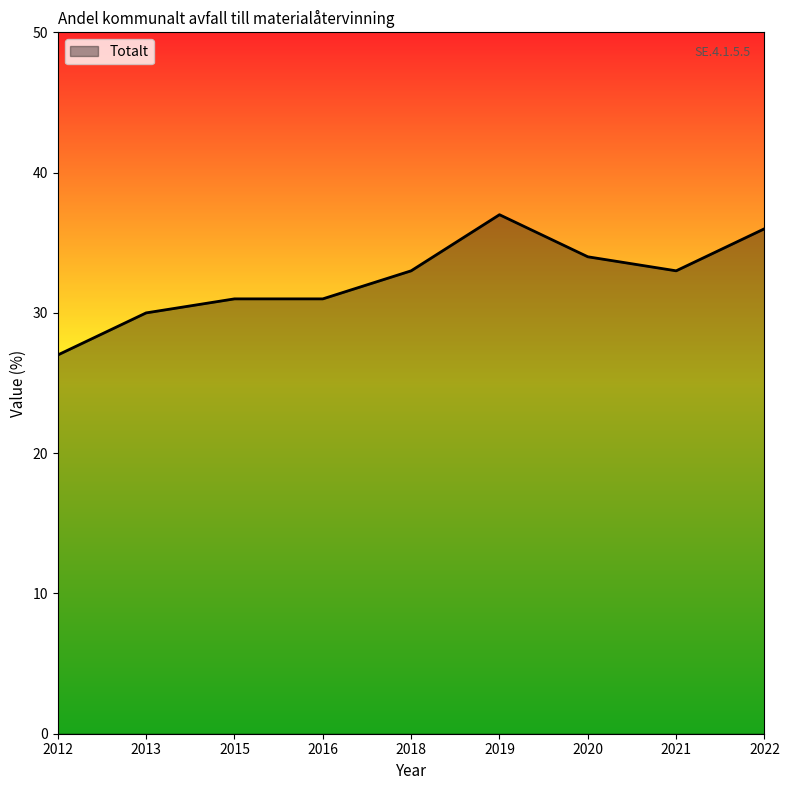

What value does the data have at 2013?

30